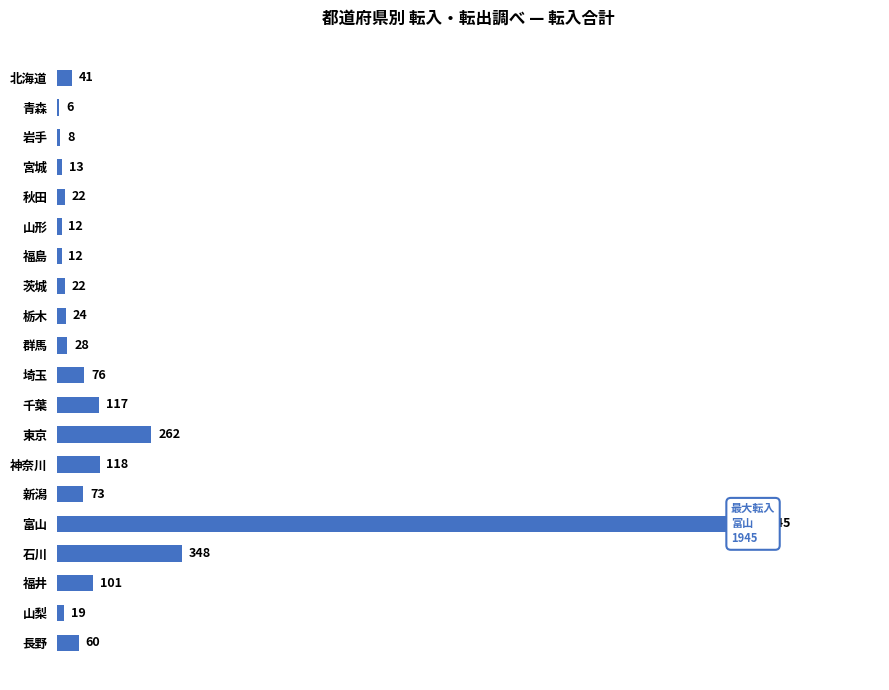

The value at 石川 is 558. True or false?

False